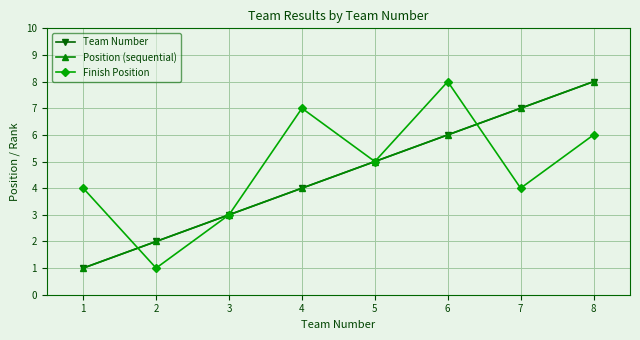

Which series has the widest spread of values?

Team Number